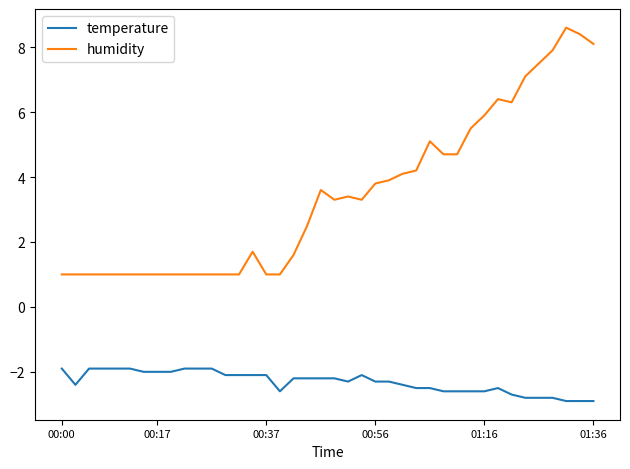

What is the difference between the maximum and minimum values in the humidity series?

7.6